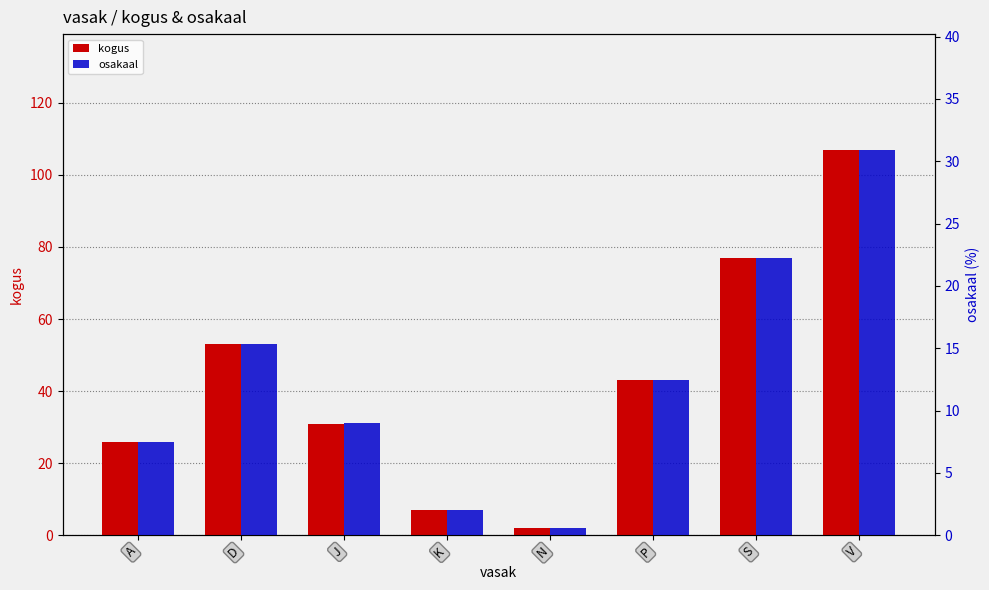

At which label is kogus closest to 54?

D